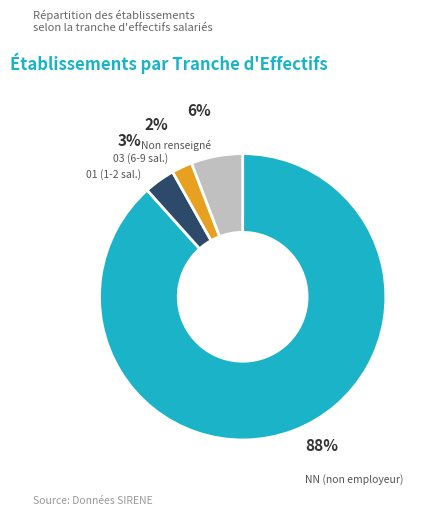

Does any single category account for the majority?

Yes